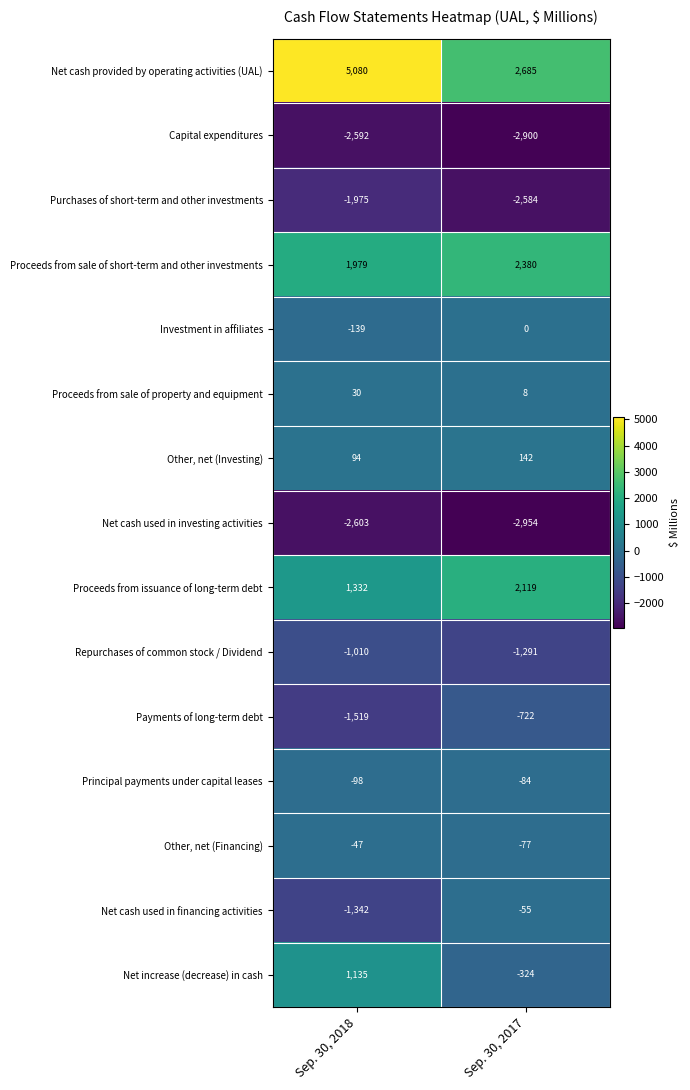

Rank the series by their maximum value, from lowest to highest.

Net cash used in investing activities, Capital expenditures, Purchases of short-term and other investments, Repurchases of common stock / Dividend, Payments of long-term debt, Principal payments under capital leases, Net cash used in financing activities, Other, net (Financing), Investment in affiliates, Proceeds from sale of property and equipment, Other, net (Investing), Net increase (decrease) in cash, Proceeds from issuance of long-term debt, Proceeds from sale of short-term and other investments, Net cash provided by operating activities (UAL)